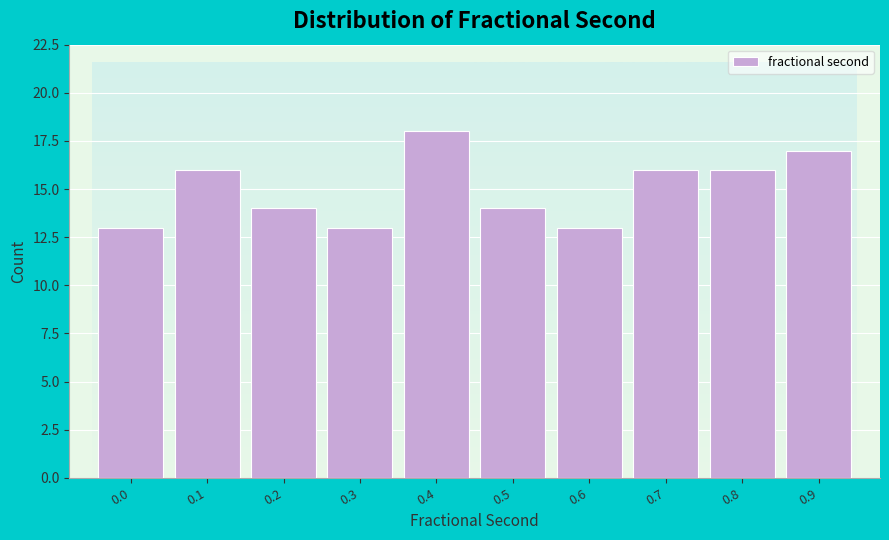

Reading left to right, what are all the values shown in this chart?

13	16	14	13	18	14	13	16	16	17